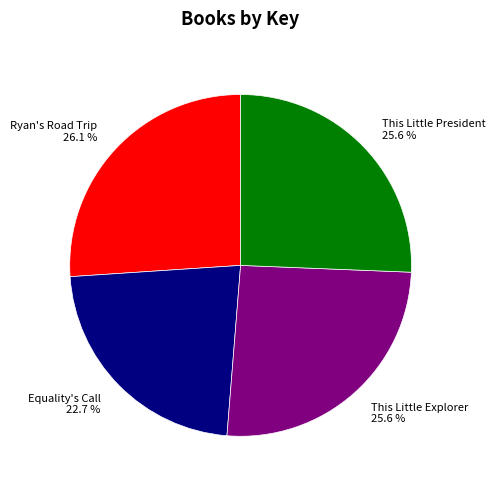

Does any single category account for the majority?

No